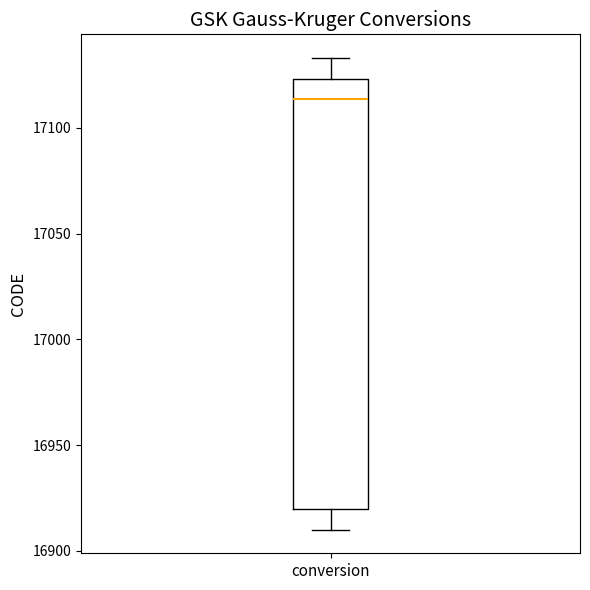

Where does the median line of the box for conversion sit on the y-axis? The values are not printed on the chart, so give them approximately, as read against the axis.

17115